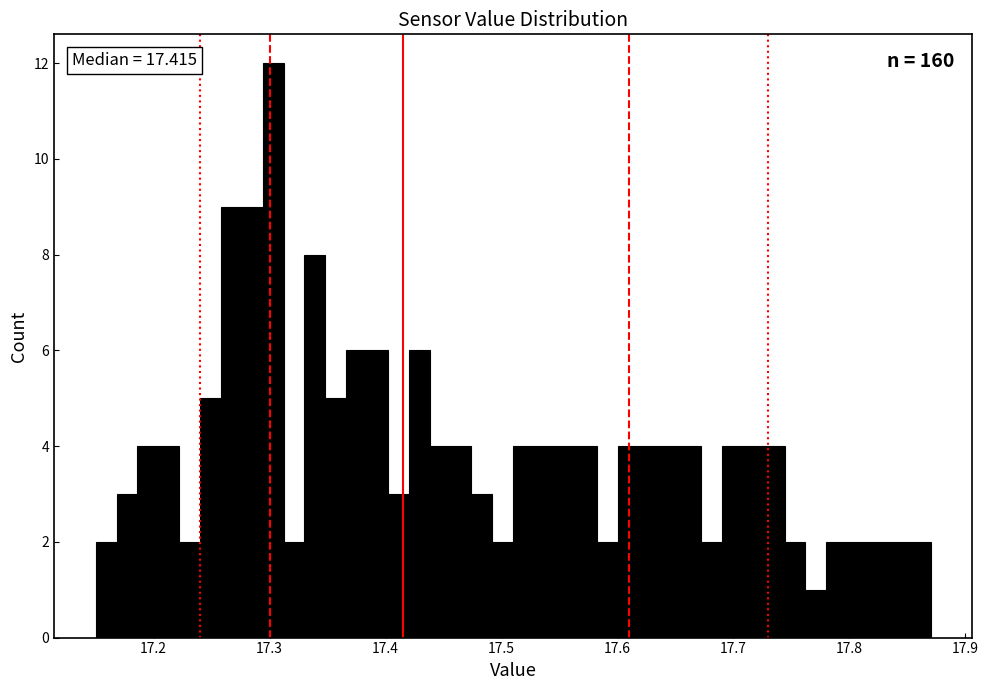

Read against the x-axis, roughly where is the centre of the tallest bar?

17.30